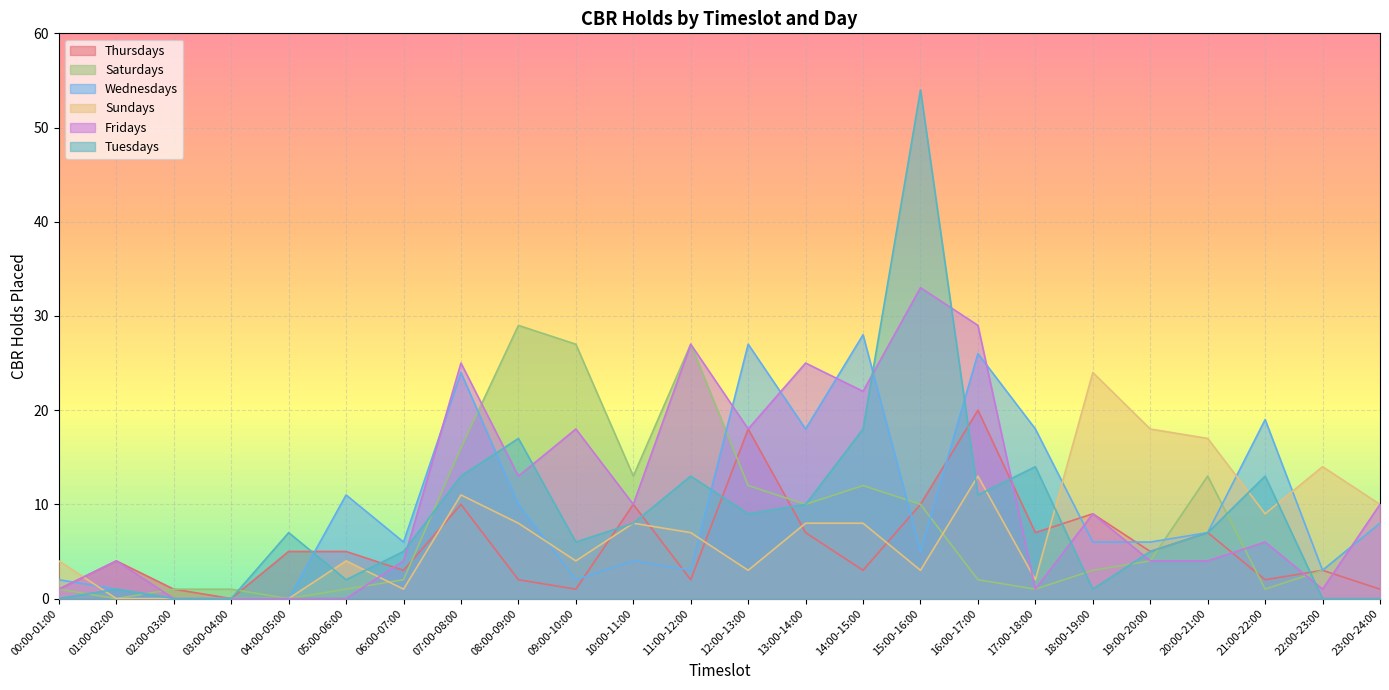

Between 16:00-17:00 and 22:00-23:00, which is larger?

16:00-17:00